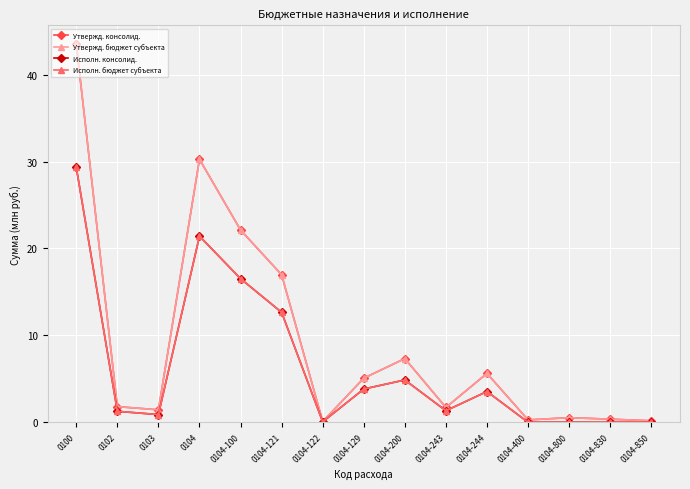

What is the approximate value of Исполн. бюджет субъекта at 0104-129?

3.8